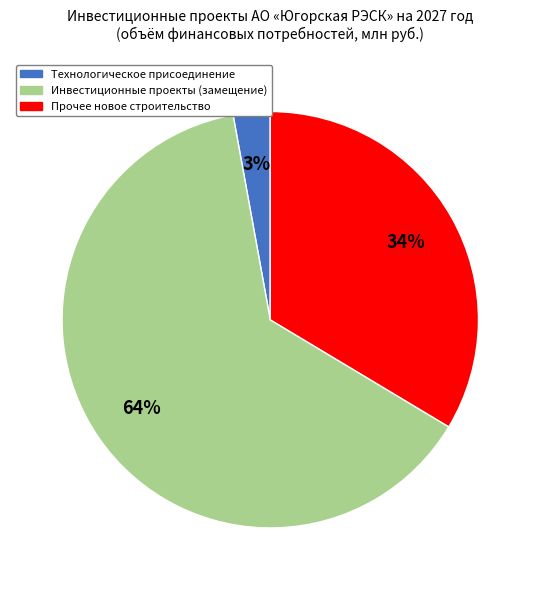

Is there a majority slice in this chart?

Yes